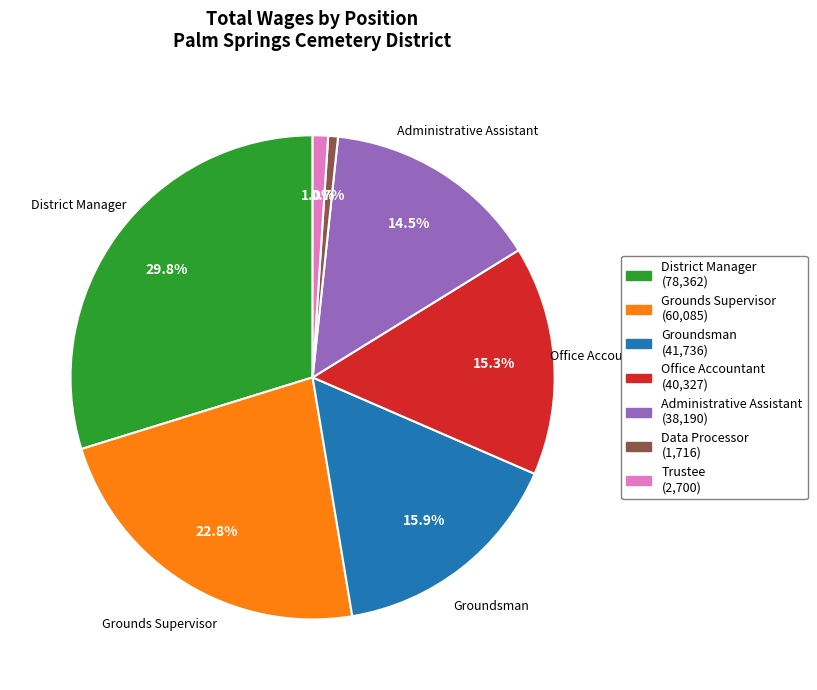

Which has a higher value, Groundsman or Trustee?

Groundsman